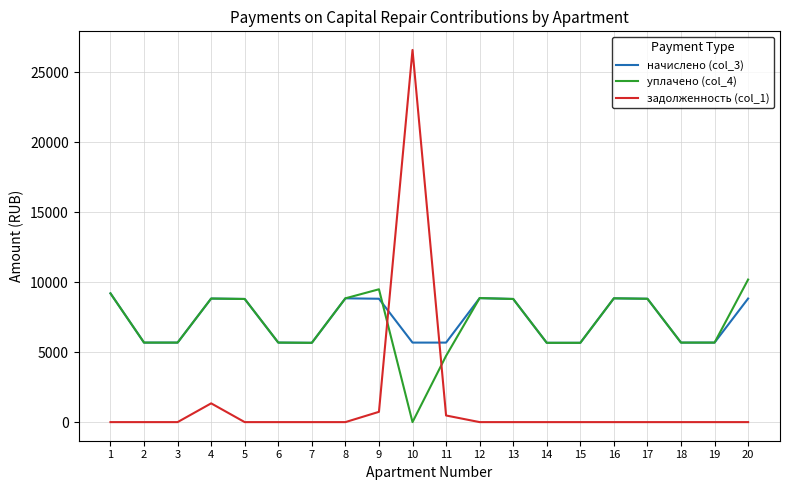

Does the chart have visible grid lines?

Yes